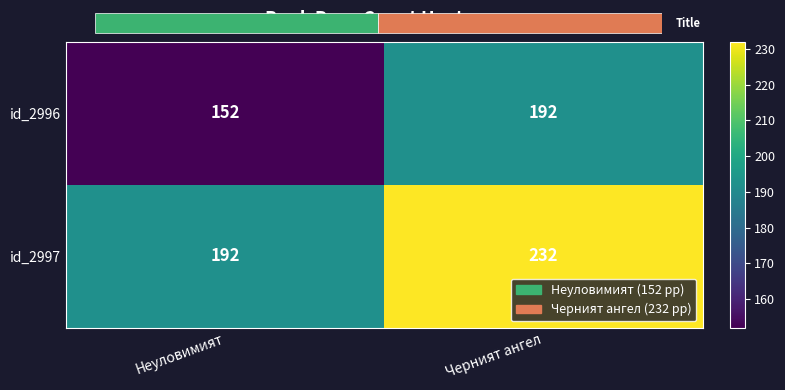

What is the difference between the maximum and minimum values in the id_2997 series?

40